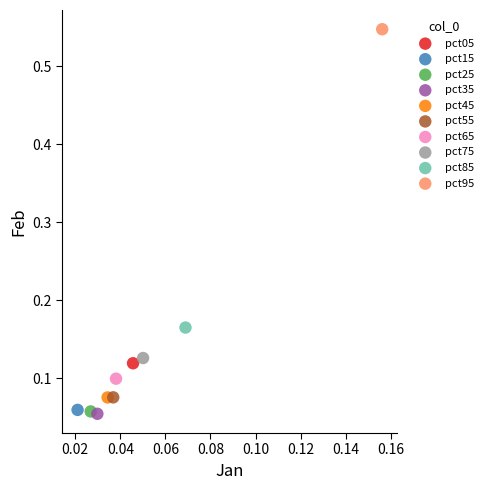

What are all the series names shown in the legend?

pct05, pct15, pct25, pct35, pct45, pct55, pct65, pct75, pct85, pct95